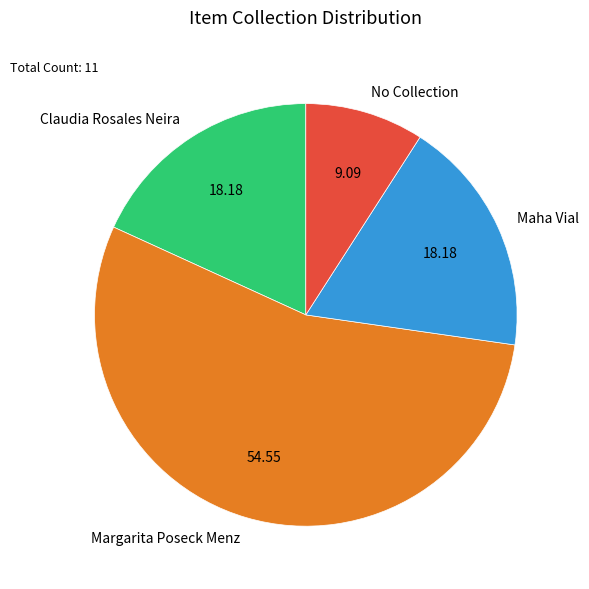

How many slices are in this pie chart?

4